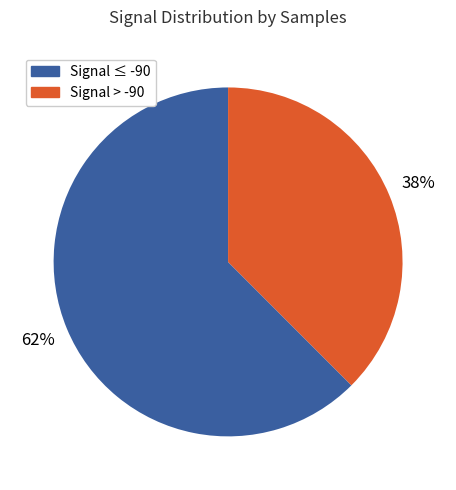

Is there a majority slice in this chart?

Yes